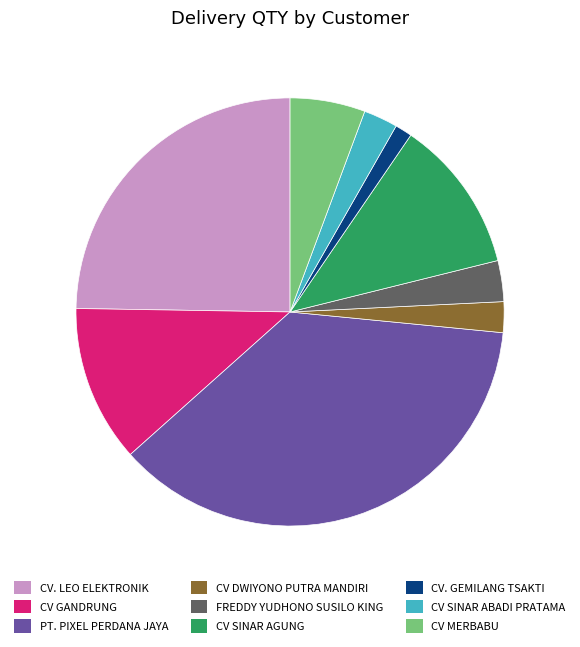

Do CV. LEO ELEKTRONIK and CV SINAR ABADI PRATAMA together represent more than half of the pie?

No